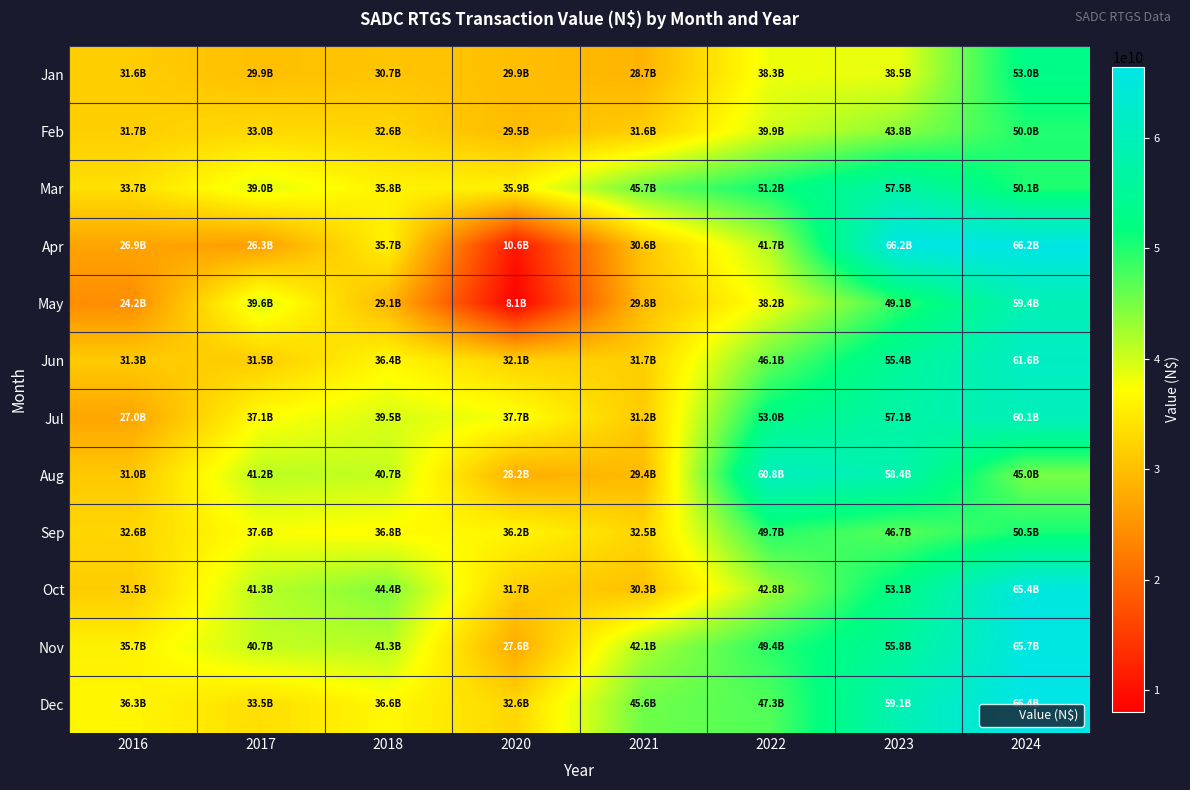

Rank the series at 2024 from lowest to highest value.

Aug, Feb, Mar, Sep, Jan, May, Jul, Jun, Oct, Nov, Apr, Dec